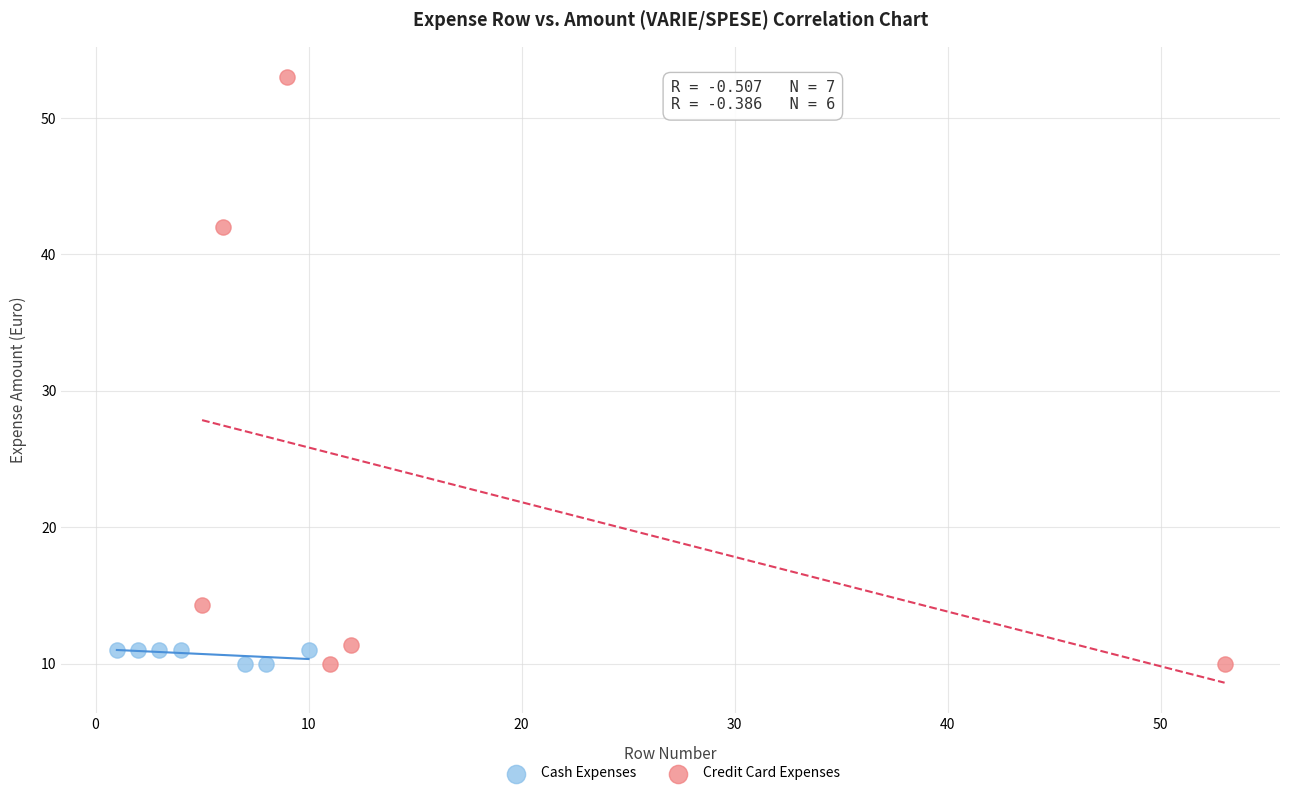

Which series reaches the maximum Y coordinate?

Credit Card Expenses